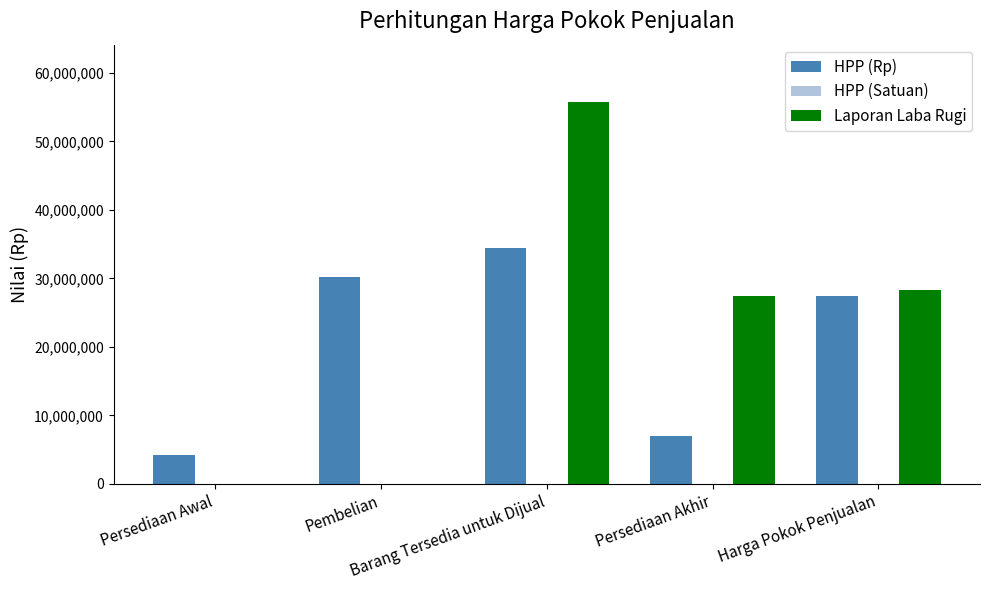

What is the sum of all HPP (Rp) values?

103500000